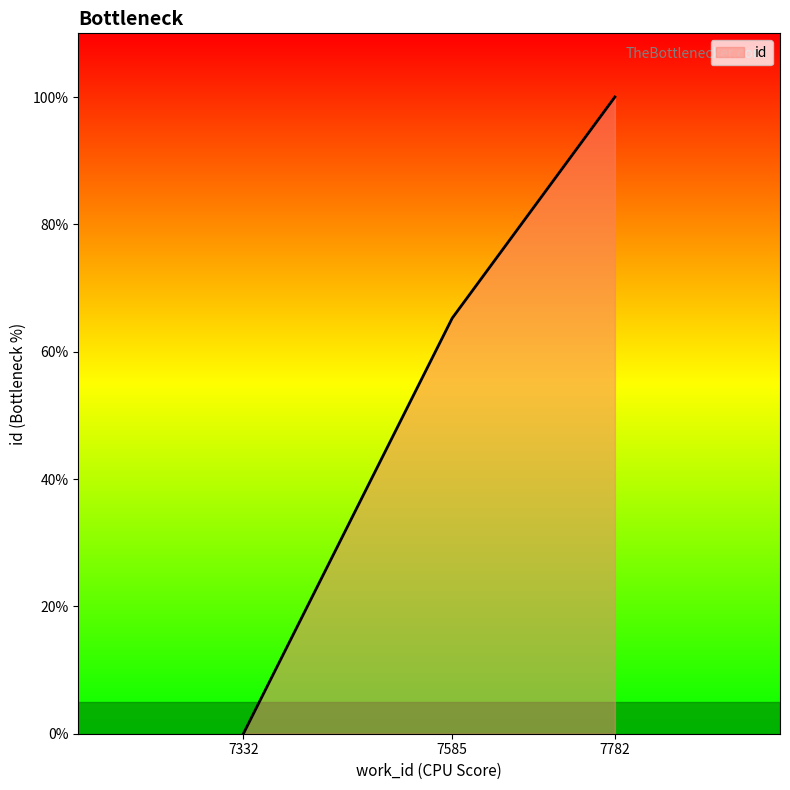

How many lines are shown in the chart?

1